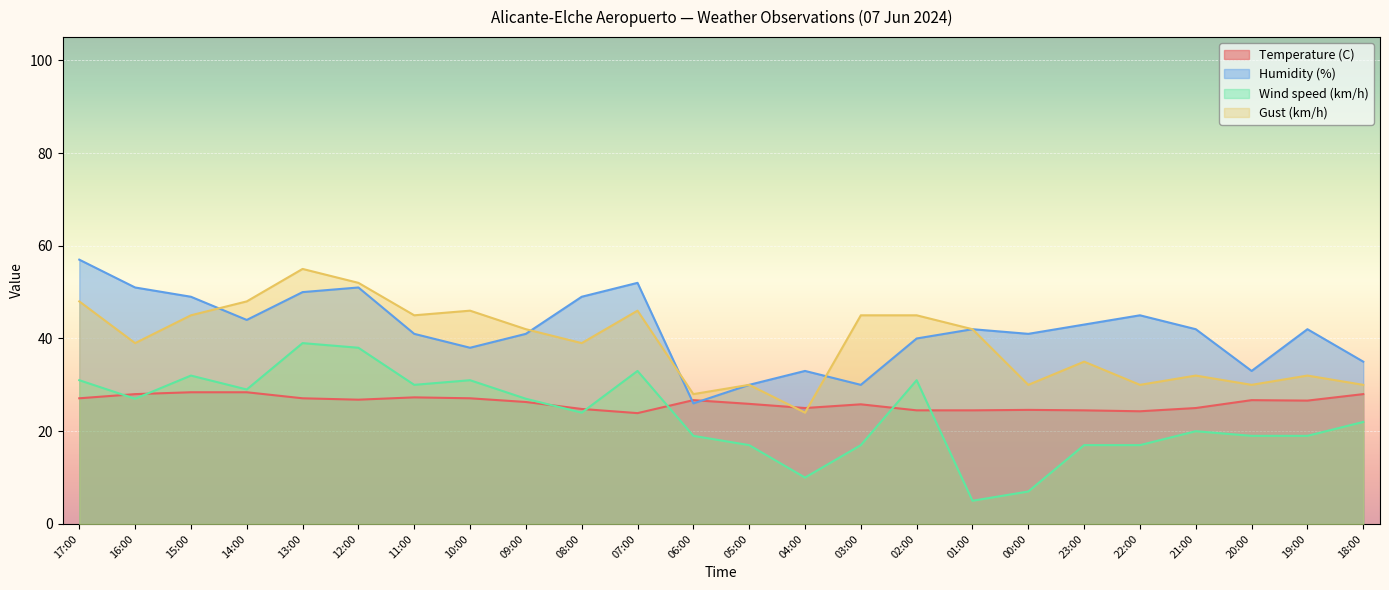

How many intersections are there between Temperature (C) and Gust (km/h)?

2